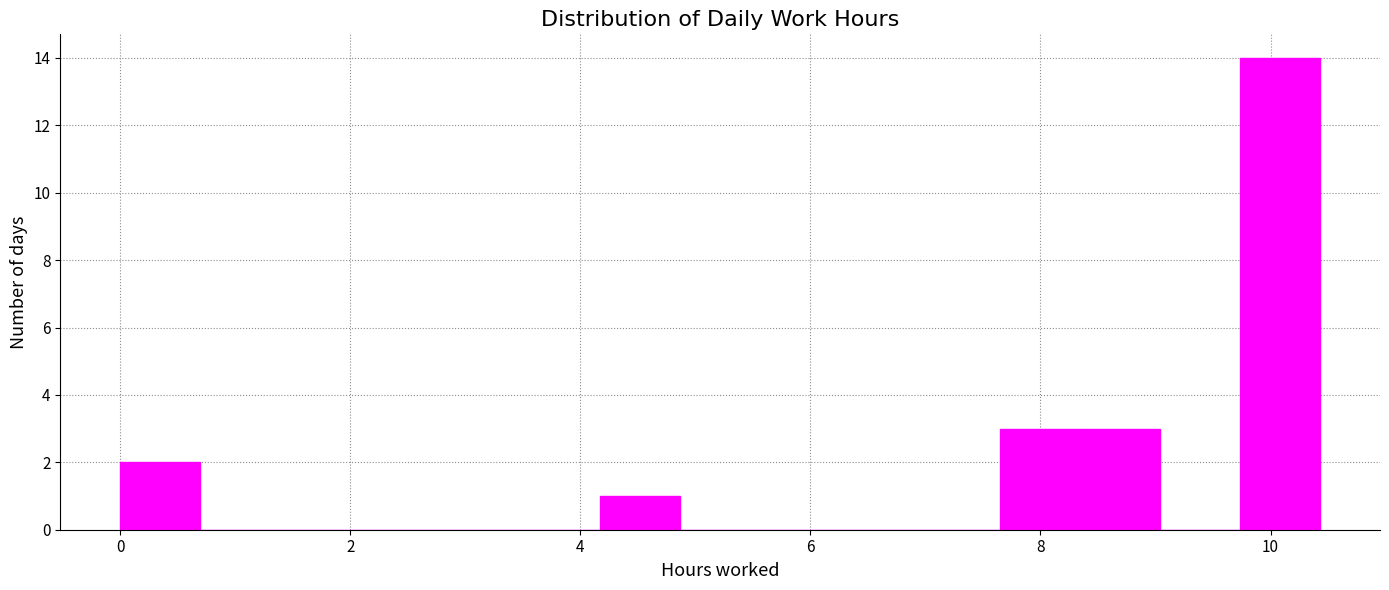

Around what value on the x-axis is the tallest bar? Give the approximate position of its centre, as read against the axis.

10.0